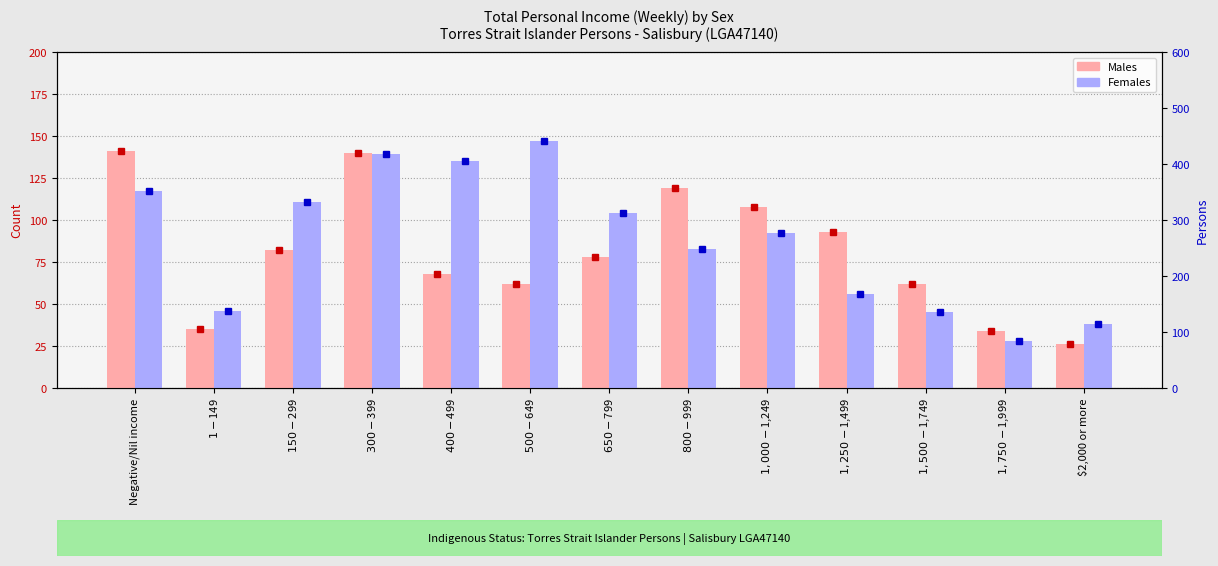

What is the value of the Females bar at the 8th from the left?

83